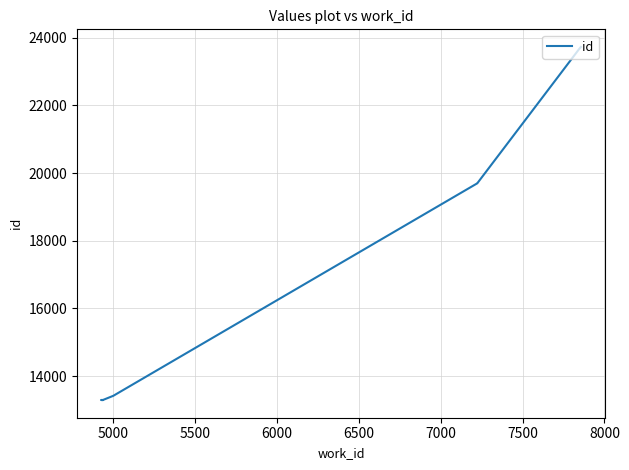

What is the difference between the maximum and minimum values?

10431